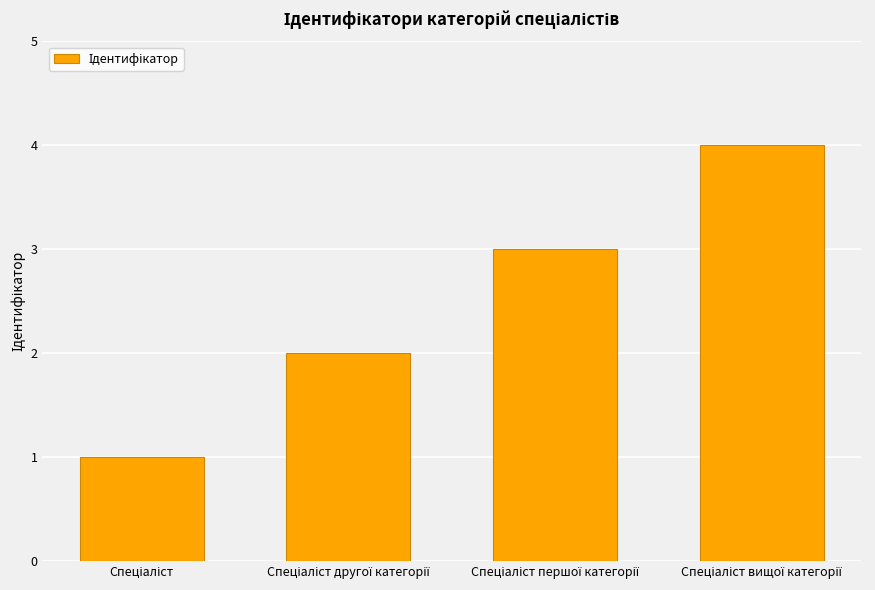

What is the sum of all values?

10